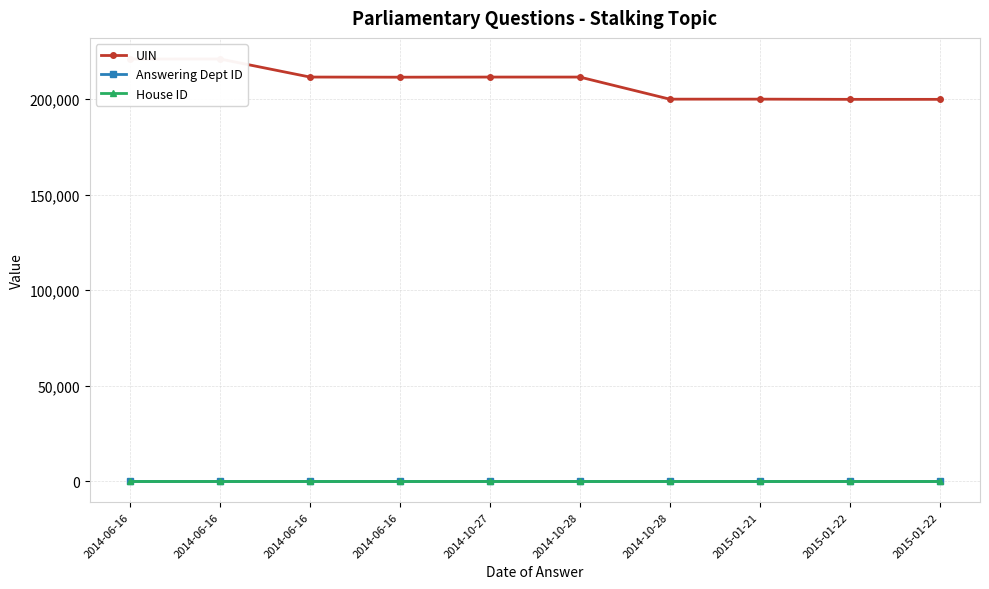

Is the value of Answering Dept ID at 2014-10-28 greater than the value of House ID at 2014-06-16?

Yes